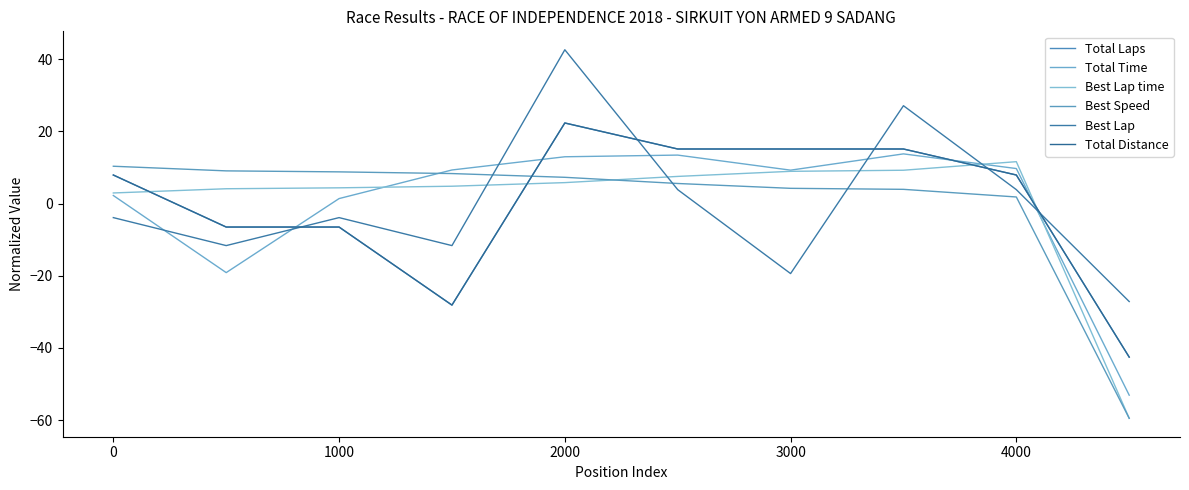

Does the chart have visible grid lines?

No